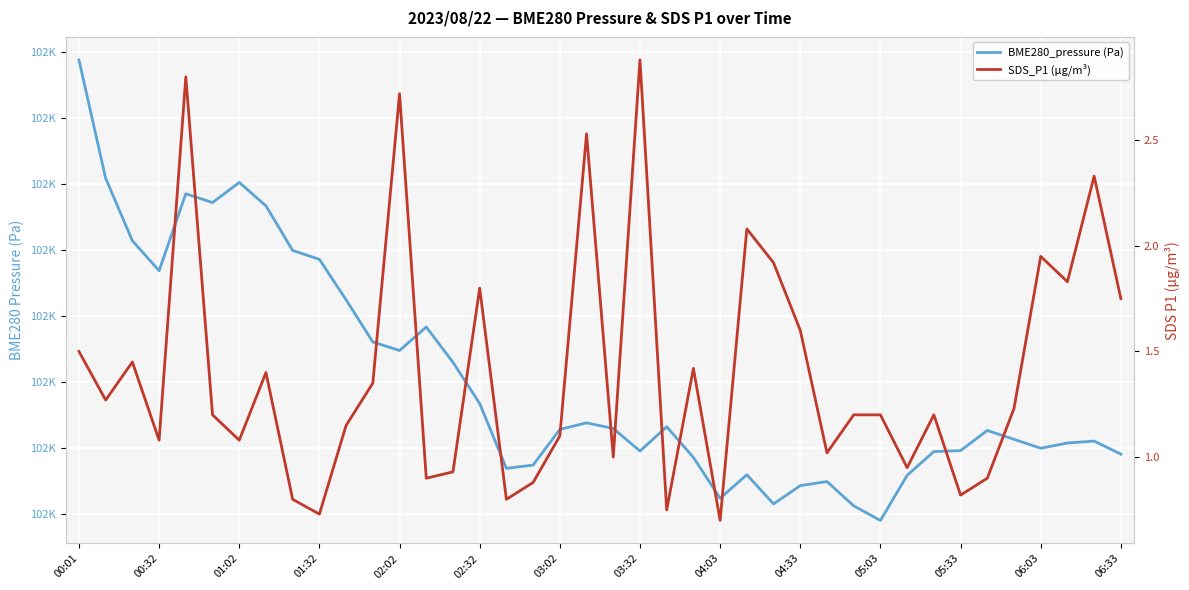

Read the BME280_pressure (Pa) value at 02:32.

101754.4